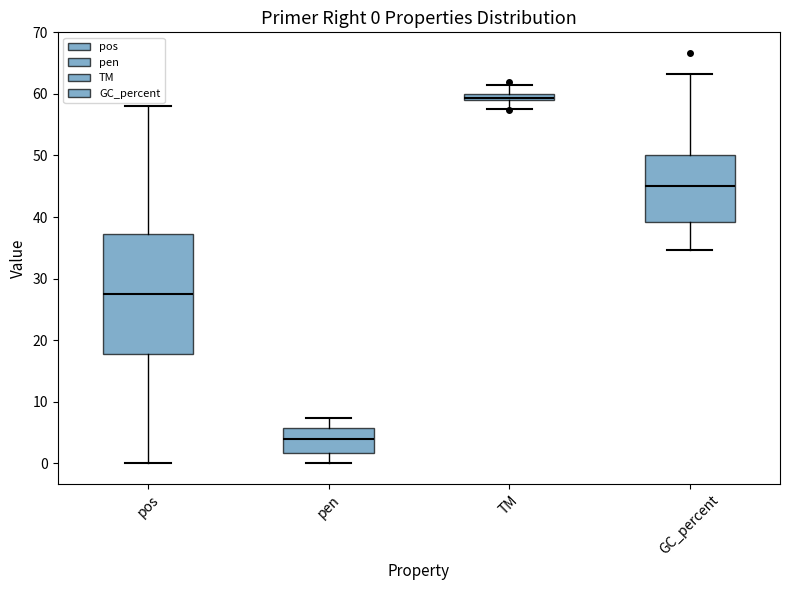

Which box has the highest median line?

TM